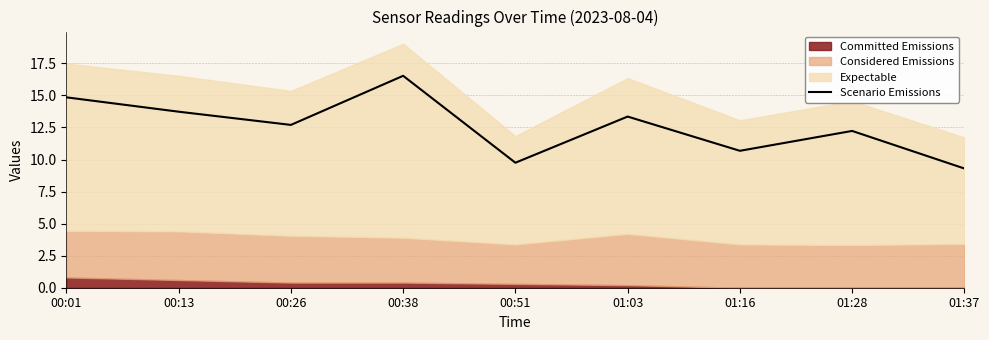

Which category has the lowest value across all series?

01:37